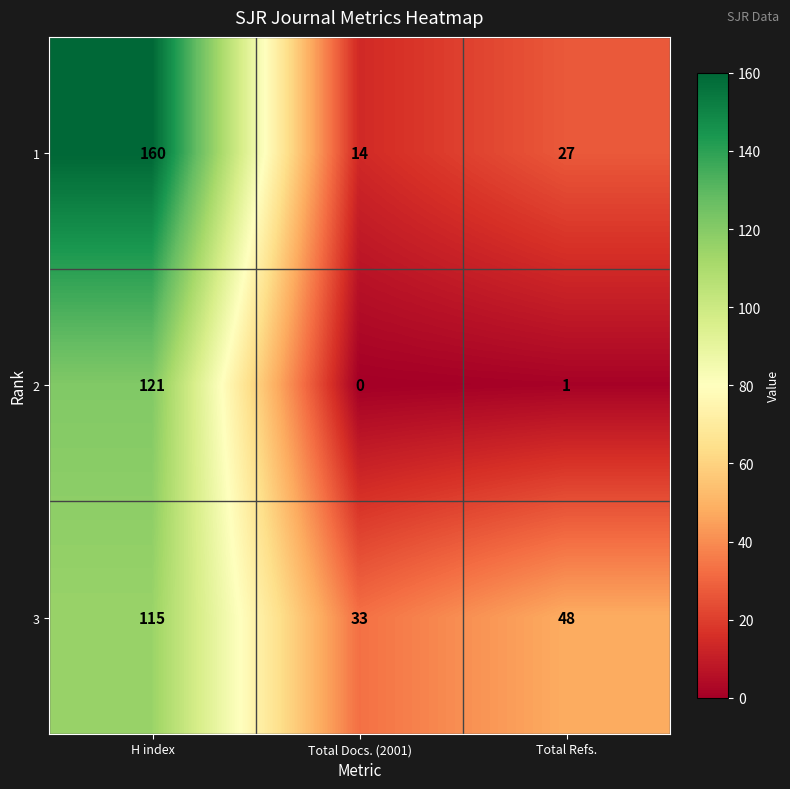

What is the sum of all 2 values?

122